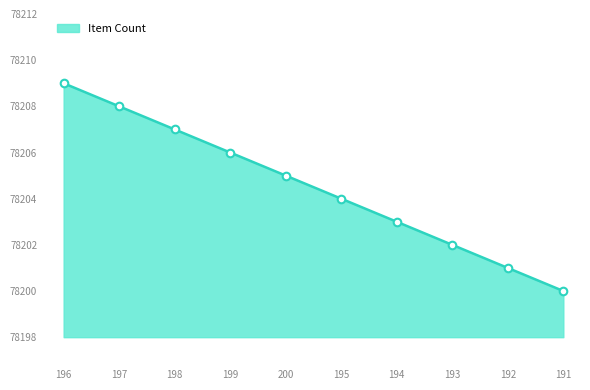

What is the change in value from 196 to 195?

-5